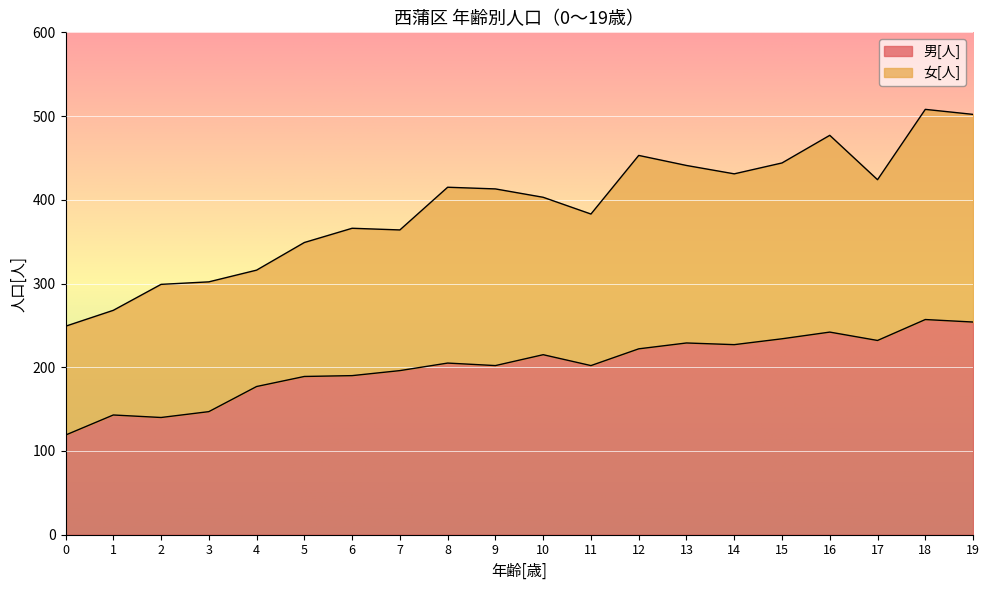

What is the change in value from 8 to 14?

+22